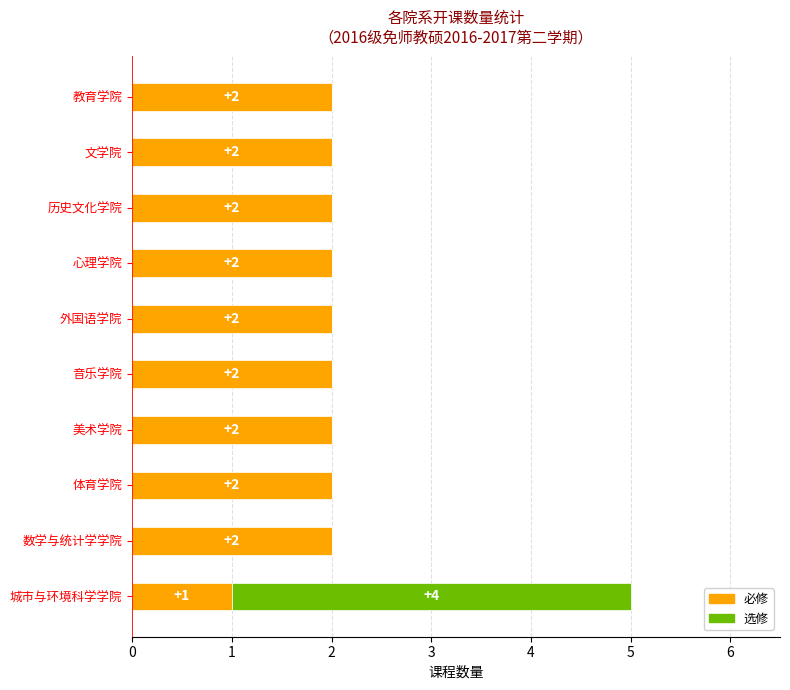

Count the 必修 values in the range 2 to 3.

9